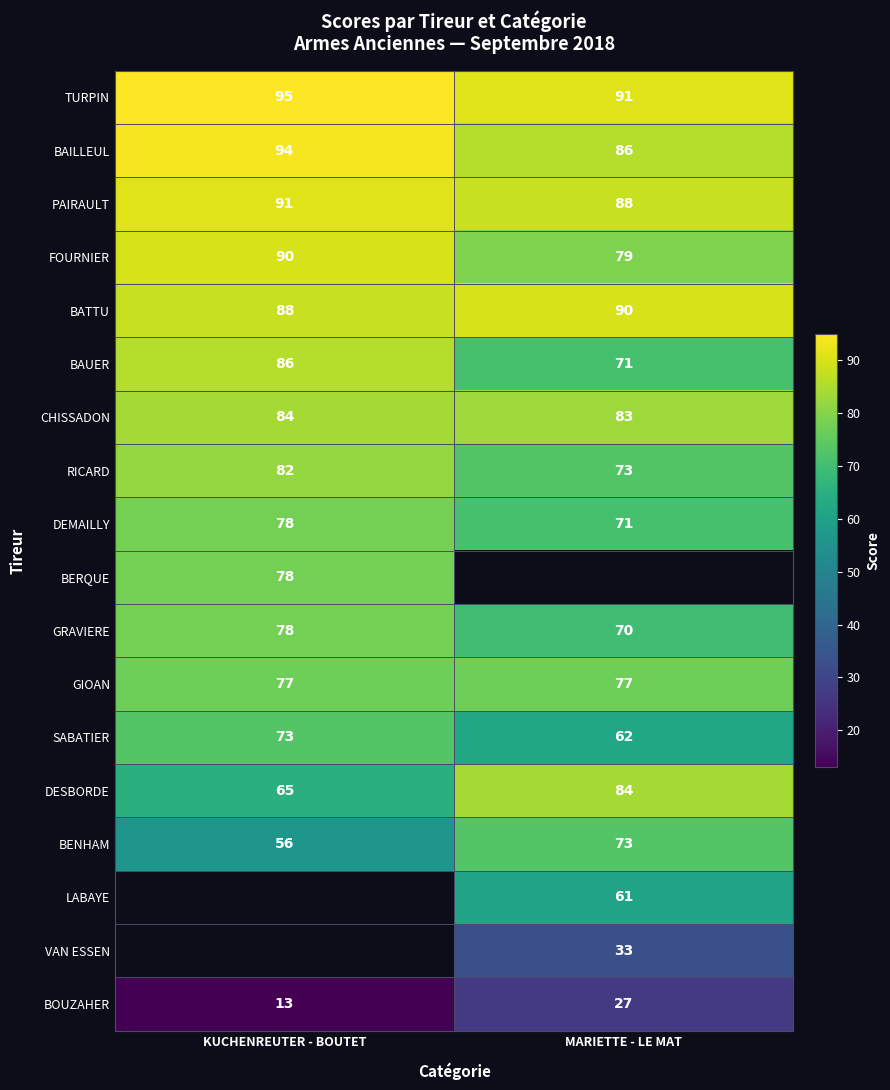

What is the sum of the SABATIER values at KUCHENREUTER - BOUTET and MARIETTE - LE MAT?

135